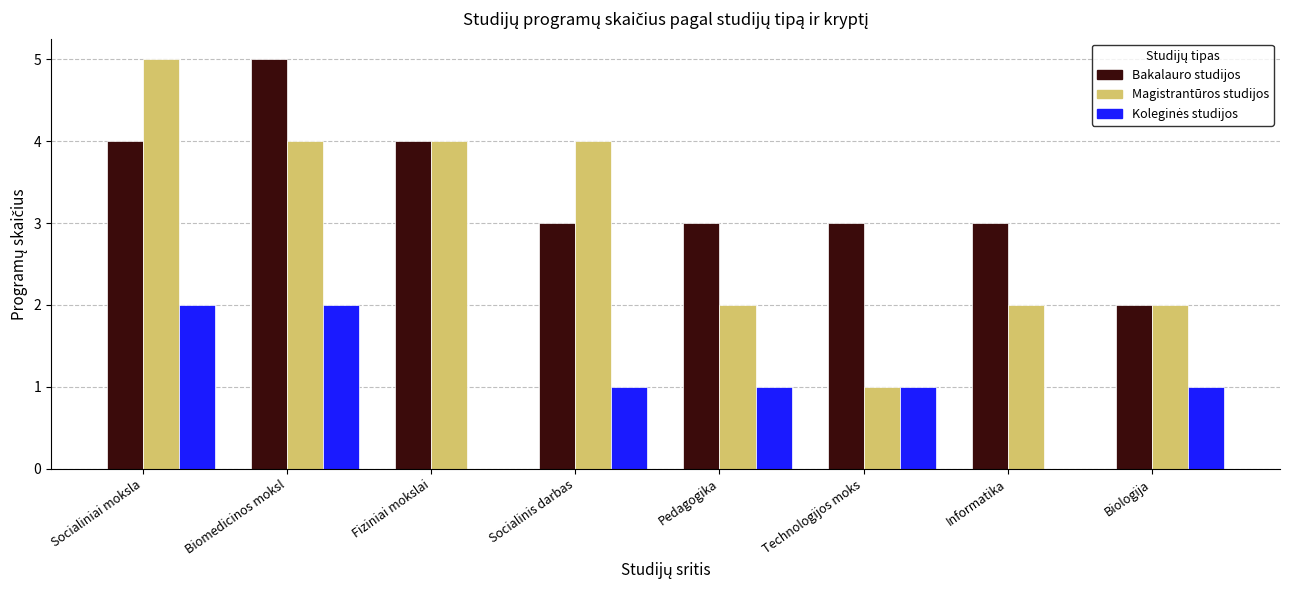

How many Magistrantūros studijos values are between 2 and 4?

6